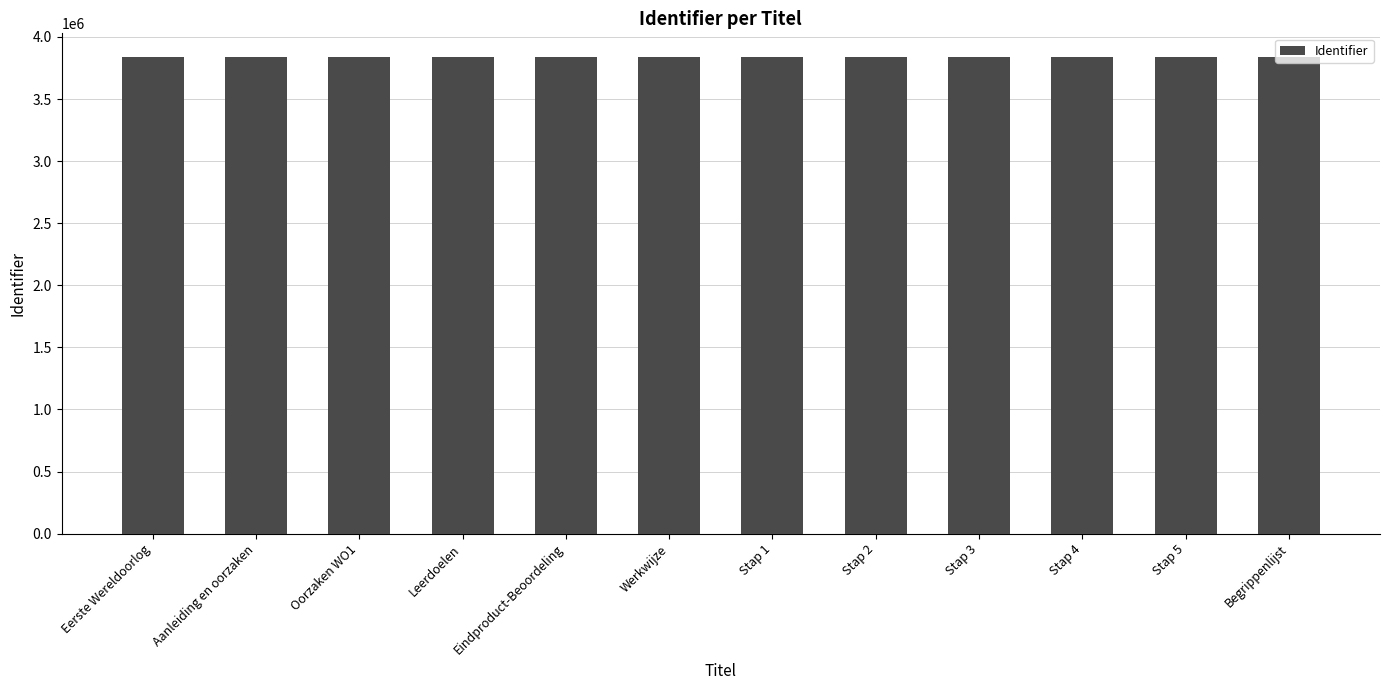

How many distinct data groups are displayed?

1